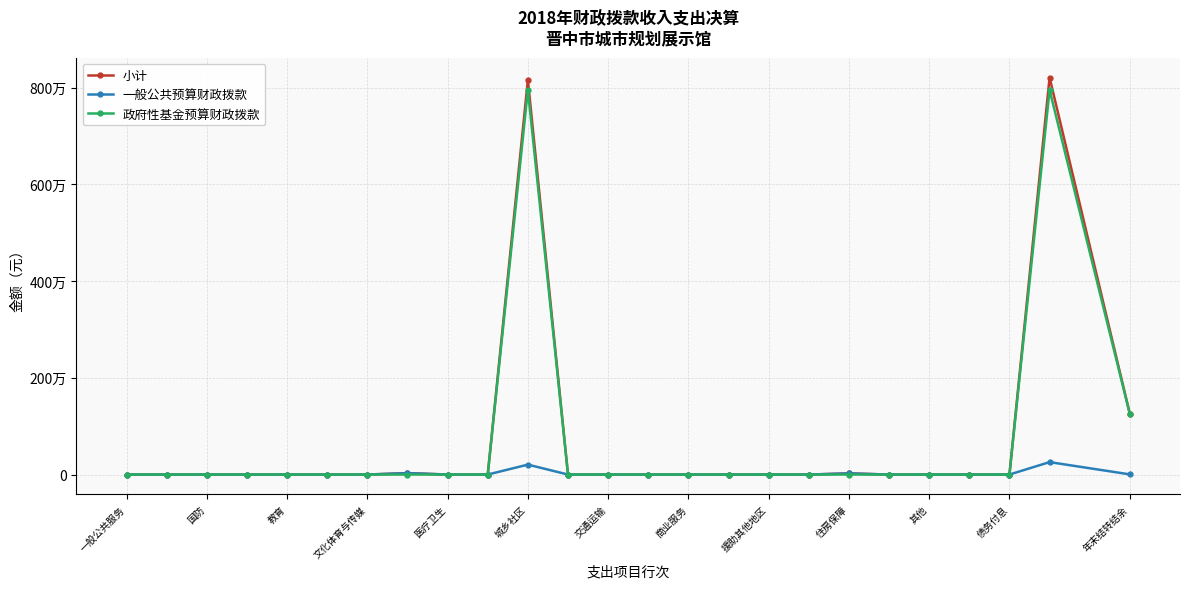

Does the chart have visible grid lines?

Yes